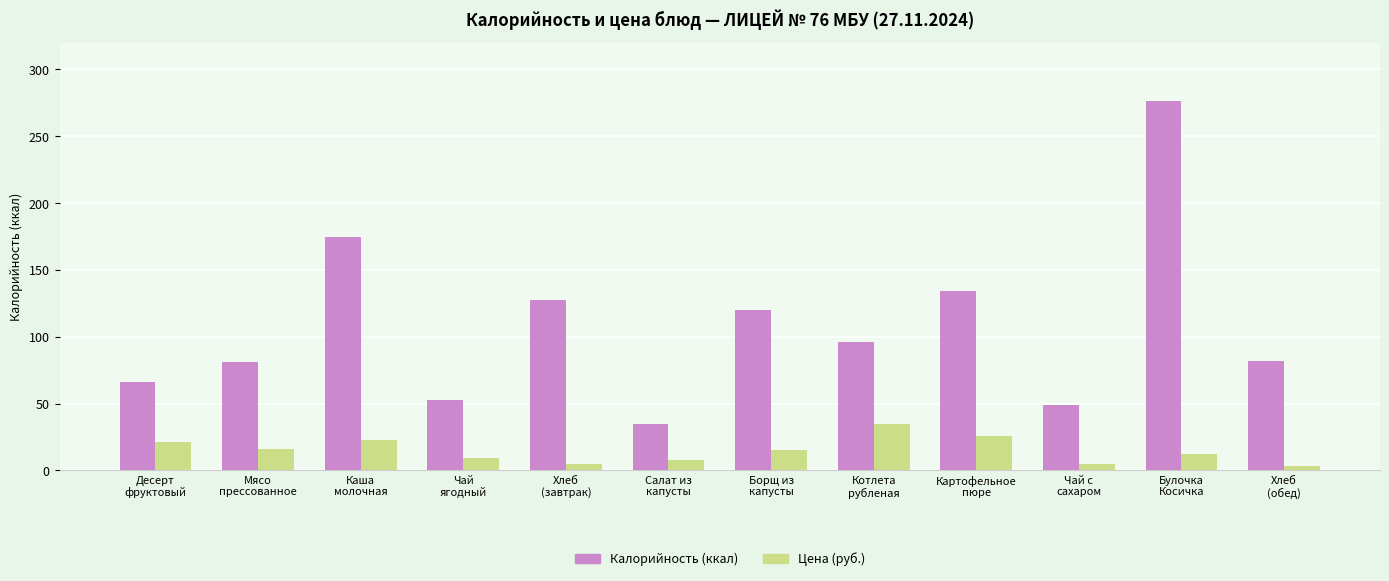

What is the greatest value displayed?

276.6